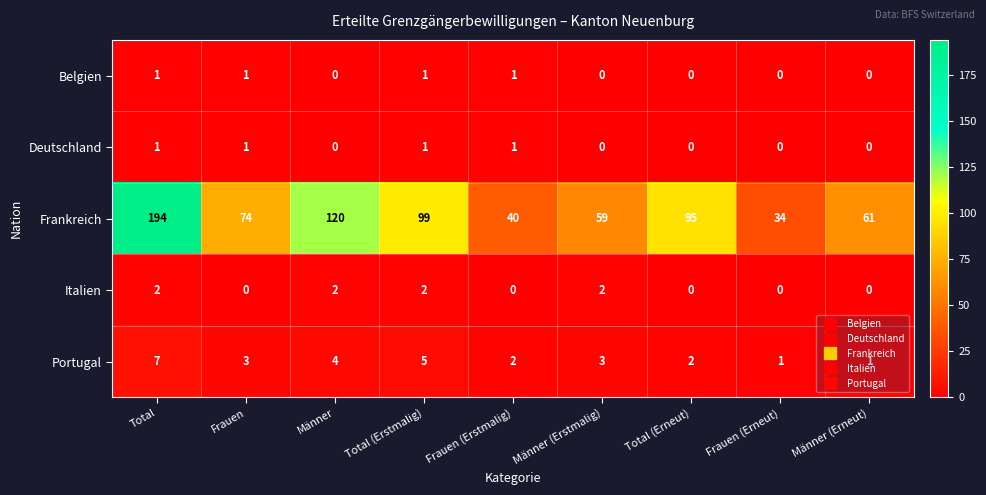

What is the difference between the second highest and second lowest values in the Frankreich series?

80